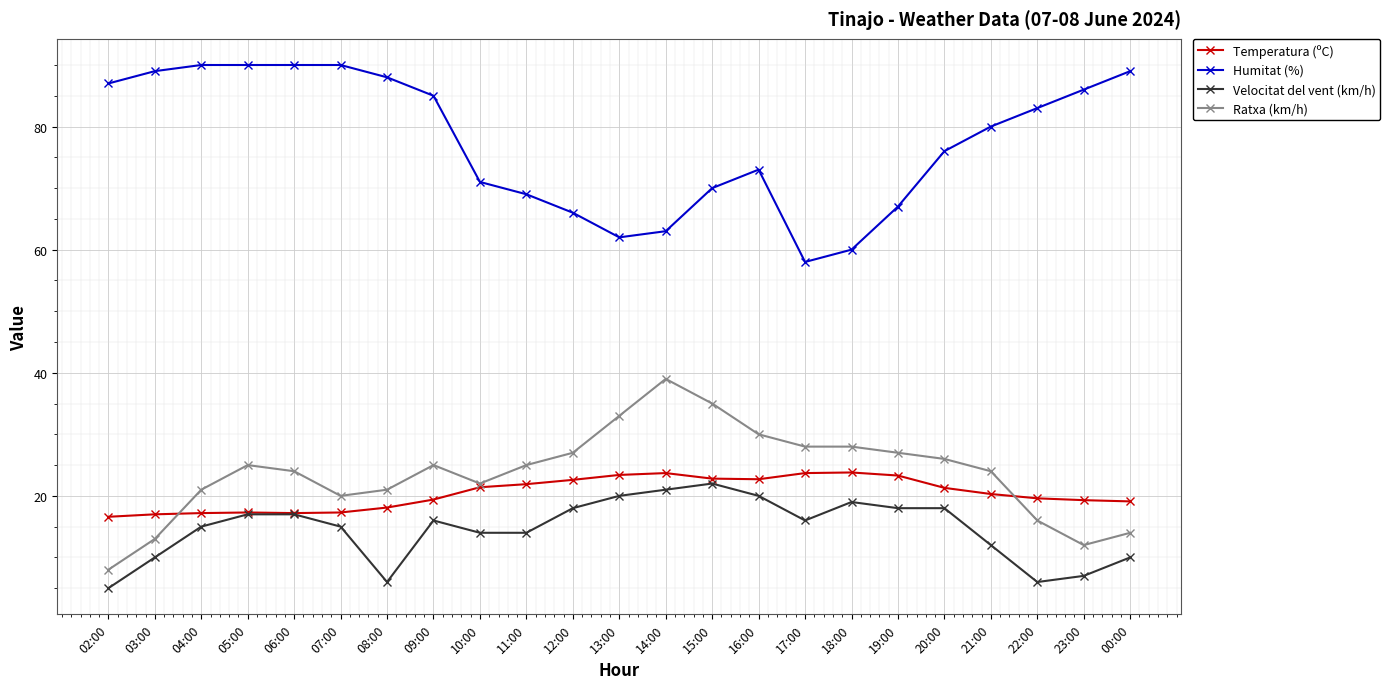

The Ratxa (km/h) series shows 5.2 at 07:00. True or false?

False